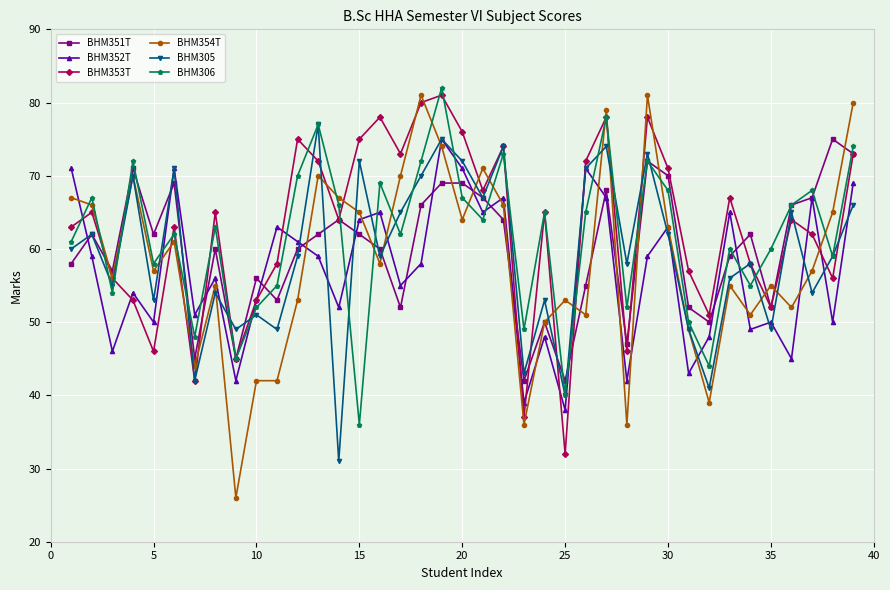

What is the value of the BHM354T point at the 33rd from the left?

55